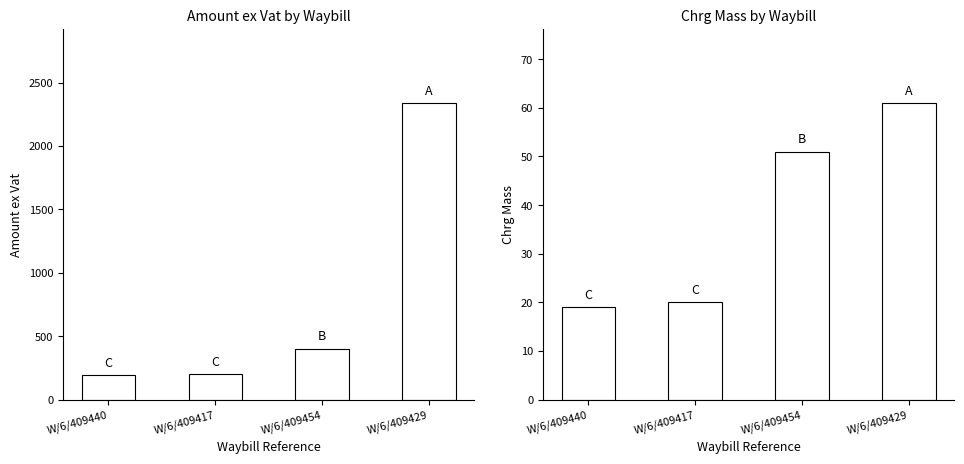

What is the maximum value for Chrg Mass?

61.0